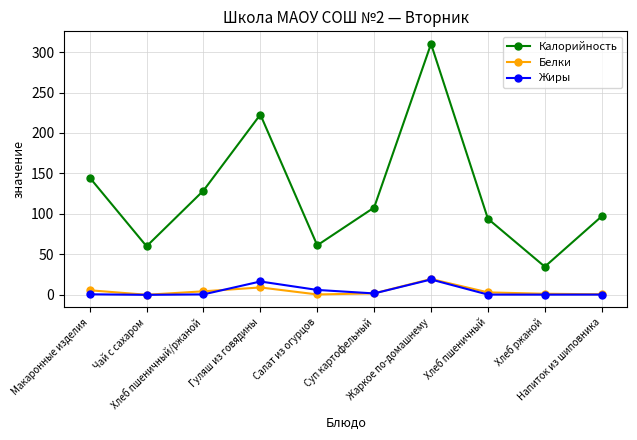

What is the highest value of the Белки series?

19.6